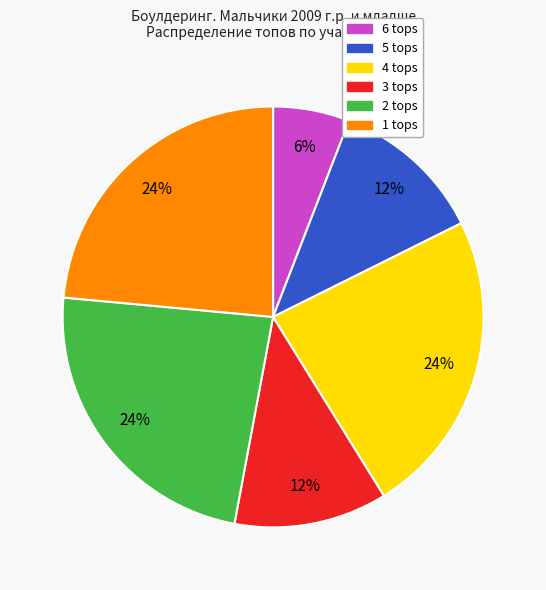

To the nearest percent, what portion does 3 tops represent?

12%